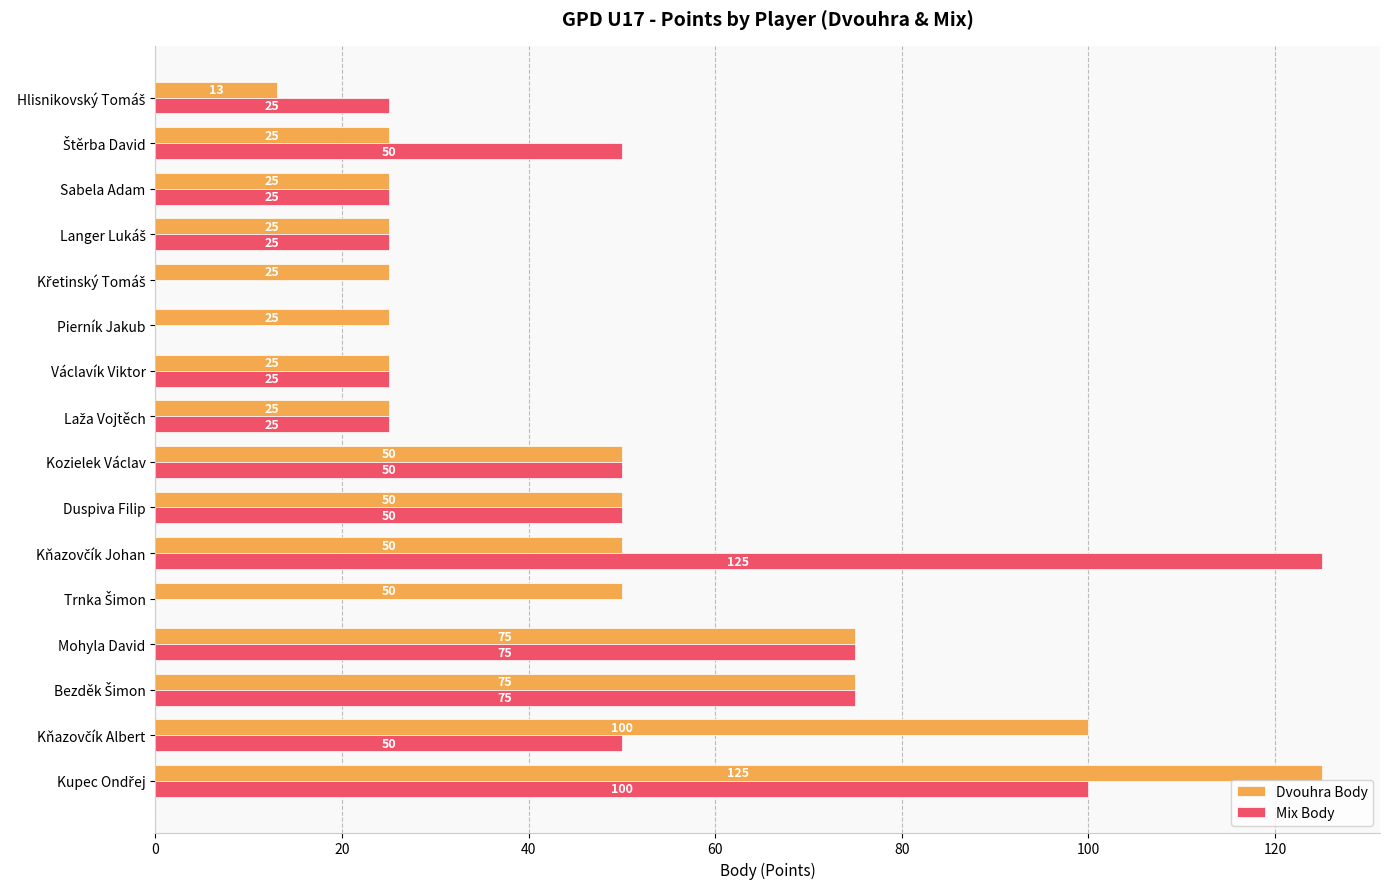

How many Mix Body values are between 25 and 75?

11